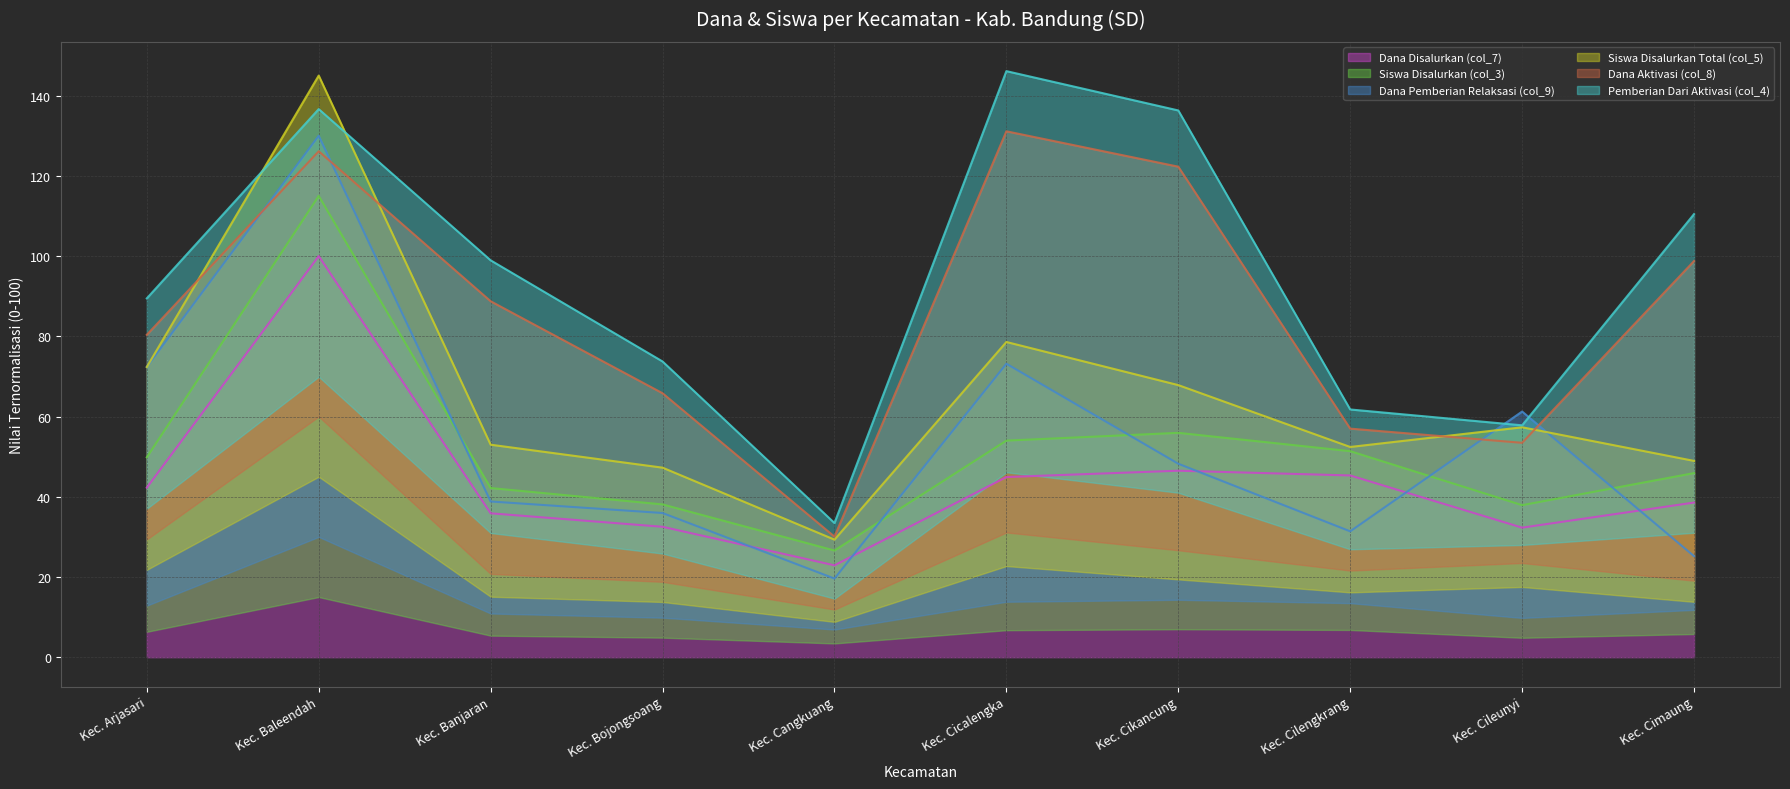

Is it true that Dana Disalurkan (col_7) equals 42.3 at Kec. Arjasari?

True